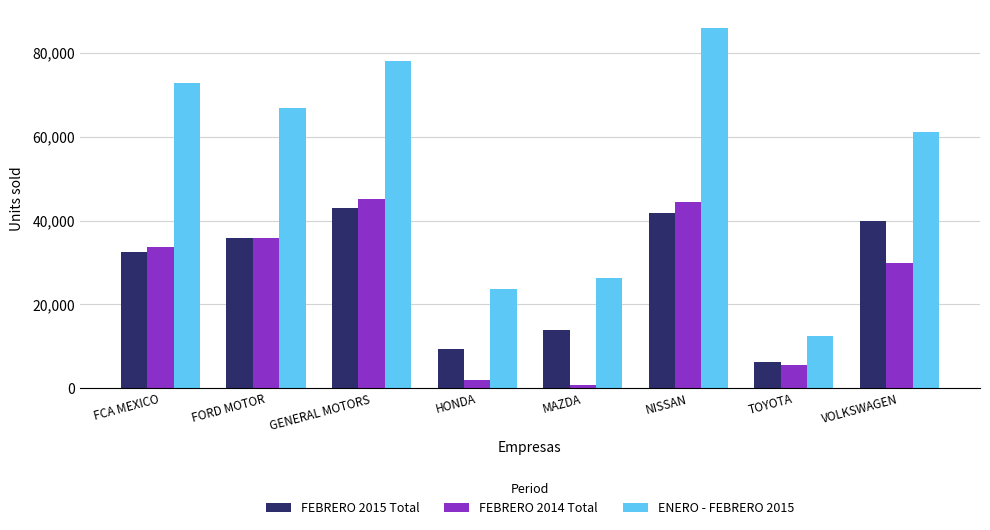

True or false: FEBRERO 2014 Total has a value of 57103 at FCA MEXICO.

False